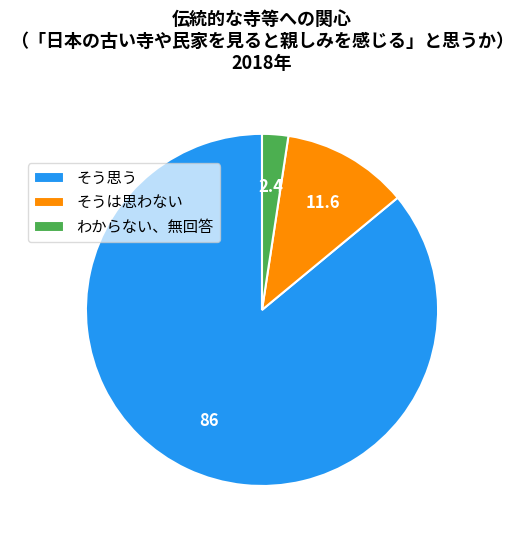

Which category accounts for the majority?

そう思う